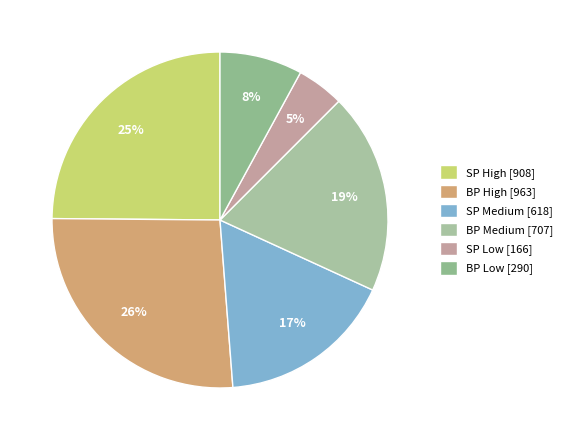

To the nearest percent, what percentage of the pie is SP High?

25%